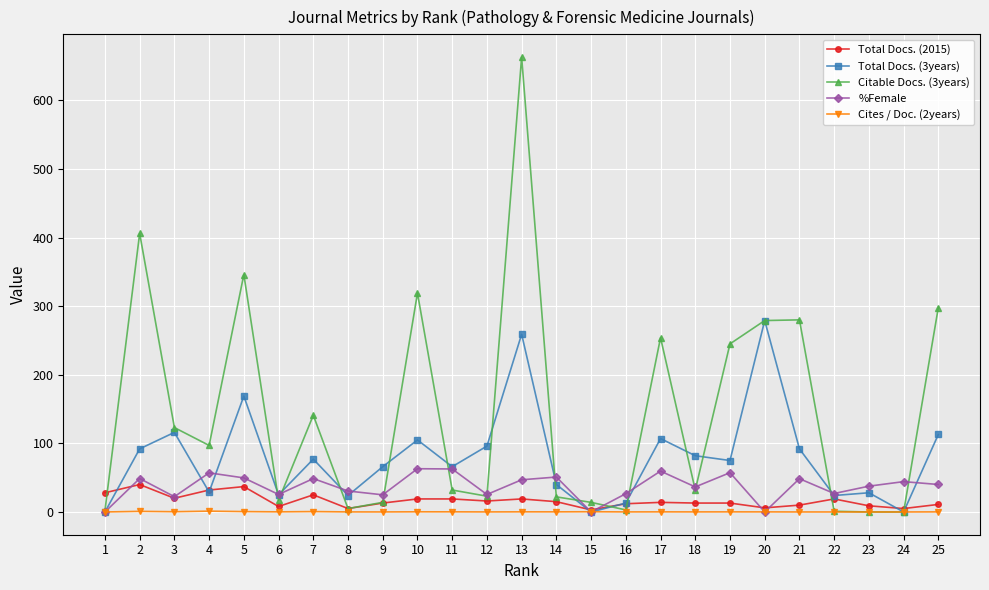

At which category does %Female reach its first local valley?

3